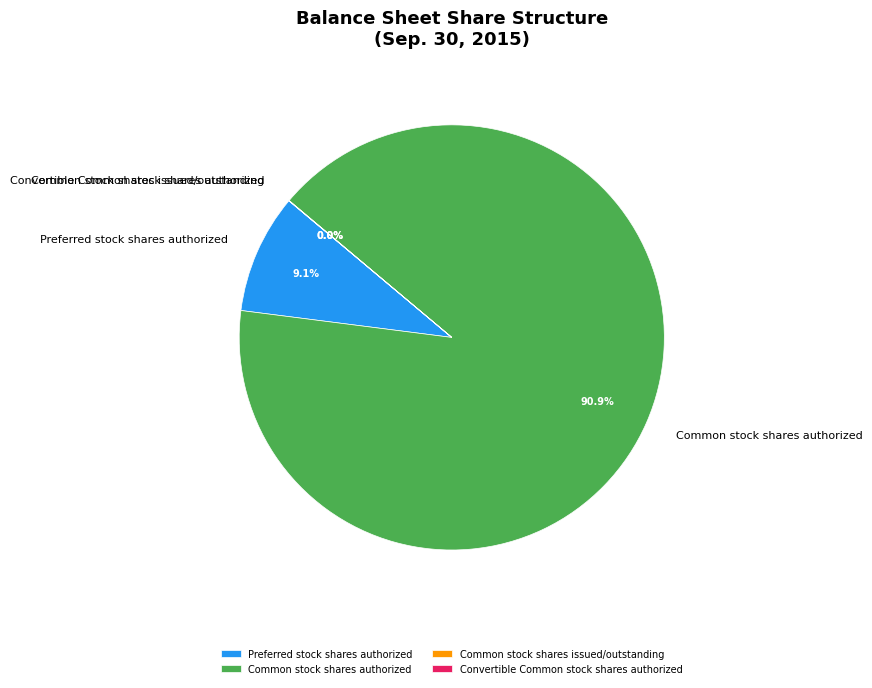

What percentage is the Preferred stock shares authorized slice, to the nearest percent?

9%